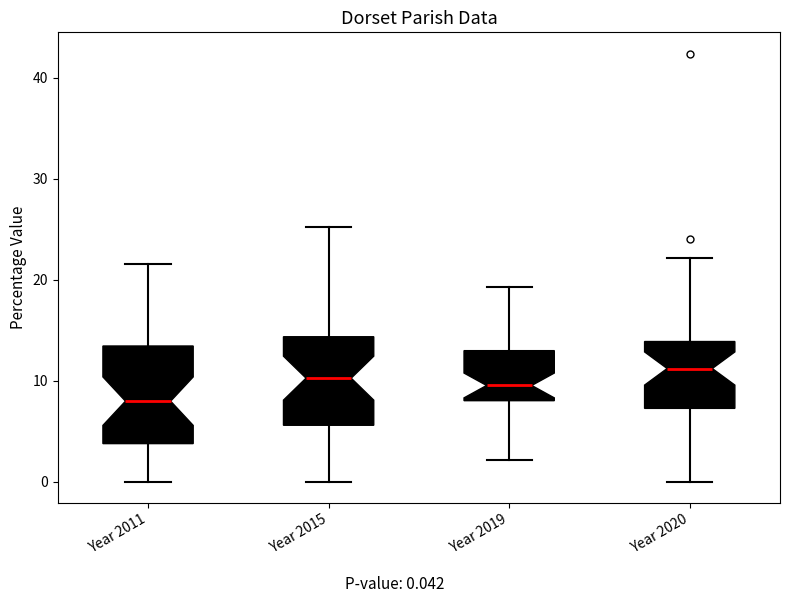

Where does the lower whisker of the box for Year 2020 end on the y-axis? The values are not printed on the chart, so give them approximately, as read against the axis.

0